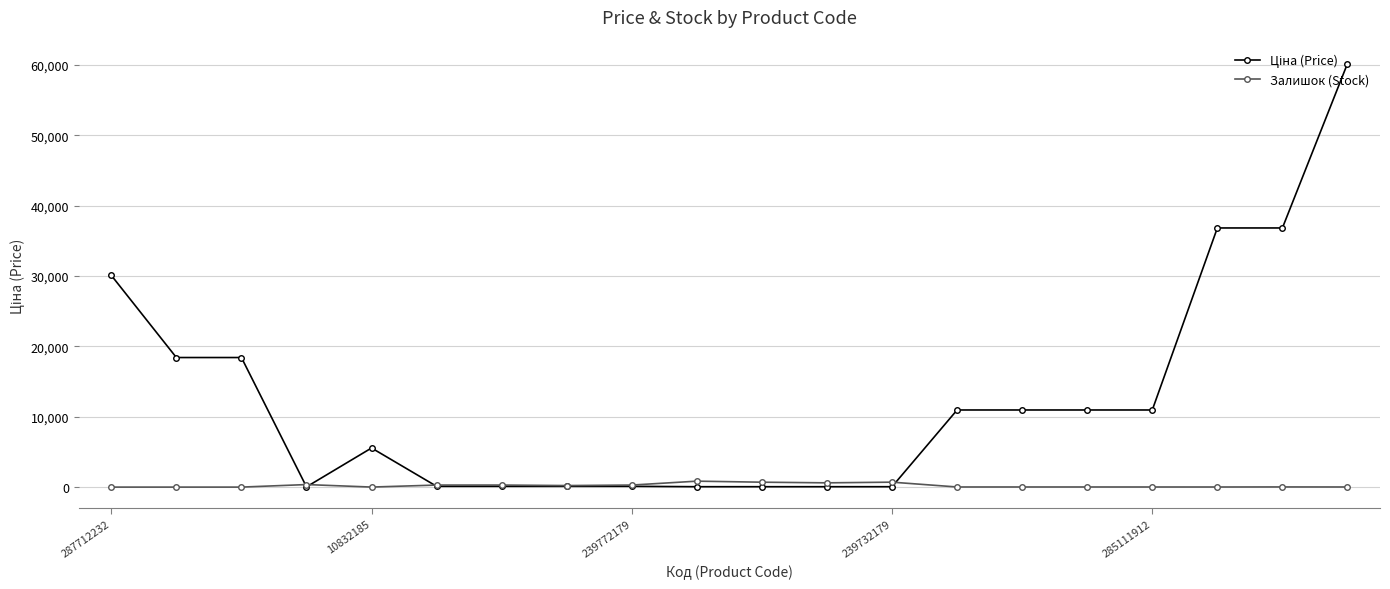

True or false: Залишок (Stock) has more than 2 interior local peaks.

True